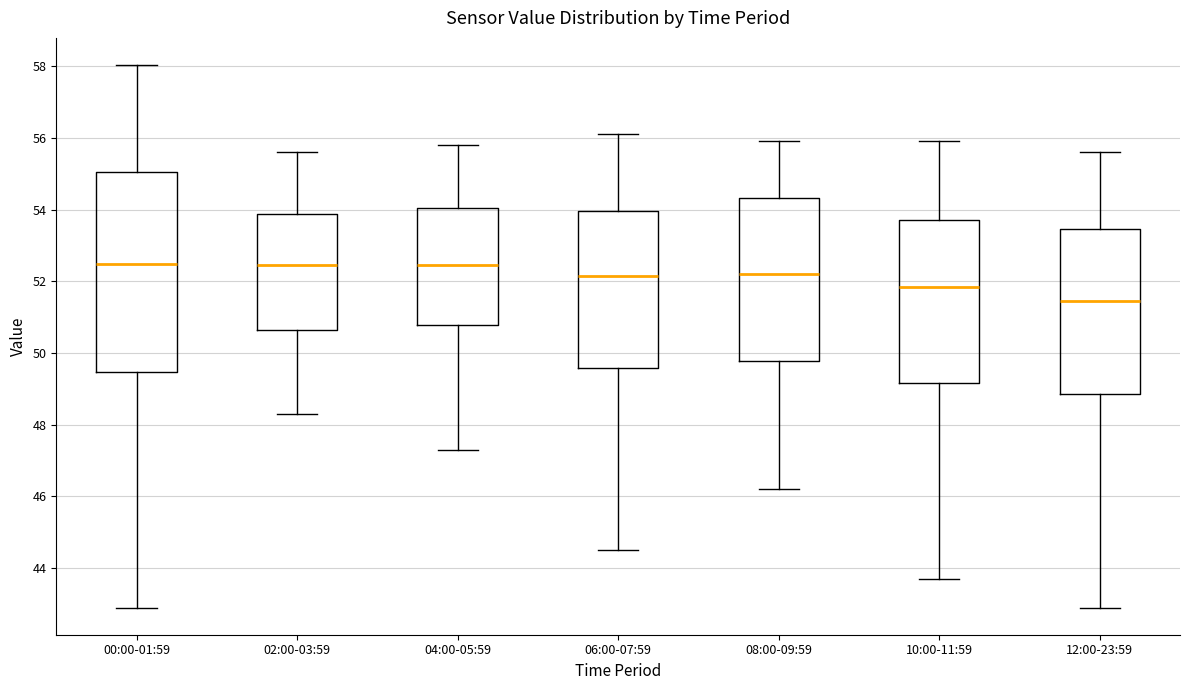

Reading left to right, read every box against the y-axis: the position of its median line, the range the box covers, and the ends of its whiskers. The values are not printed on the chart, so give them approximately, as read against the axis.

00:00-01:59: median 52.4, box 49.4 to 55.0, whiskers 43.0 to 58.0
02:00-03:59: median 52.4, box 50.6 to 53.8, whiskers 48.4 to 55.6
04:00-05:59: median 52.4, box 50.8 to 54.0, whiskers 47.4 to 55.8
06:00-07:59: median 52.2, box 49.6 to 54.0, whiskers 44.6 to 56.2
08:00-09:59: median 52.2, box 49.8 to 54.4, whiskers 46.2 to 56.0
10:00-11:59: median 51.8, box 49.2 to 53.8, whiskers 43.8 to 56.0
12:00-23:59: median 51.4, box 48.8 to 53.4, whiskers 43.0 to 55.6